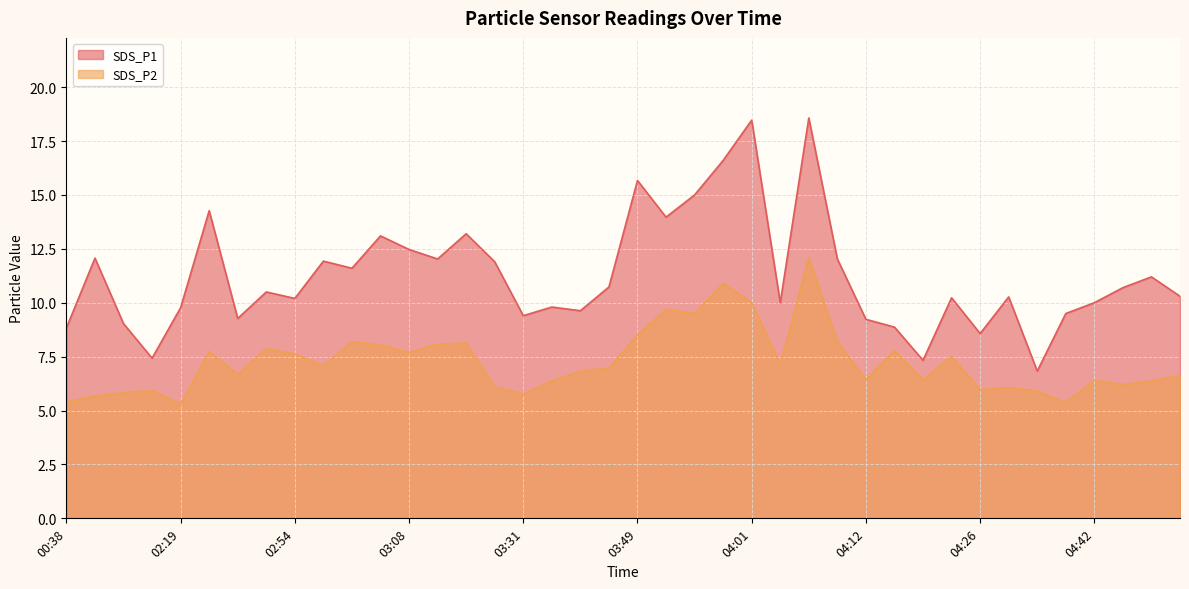

What is the lowest value of the SDS_P2 series?

5.3